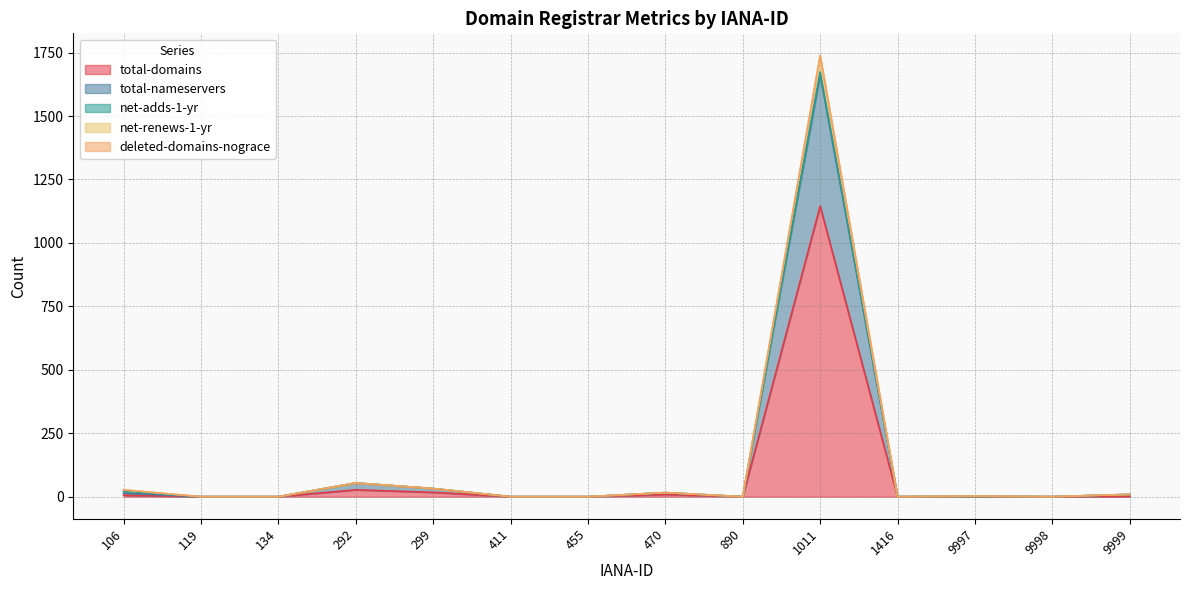

Is it true that total-domains equals 0 at 9998?

True